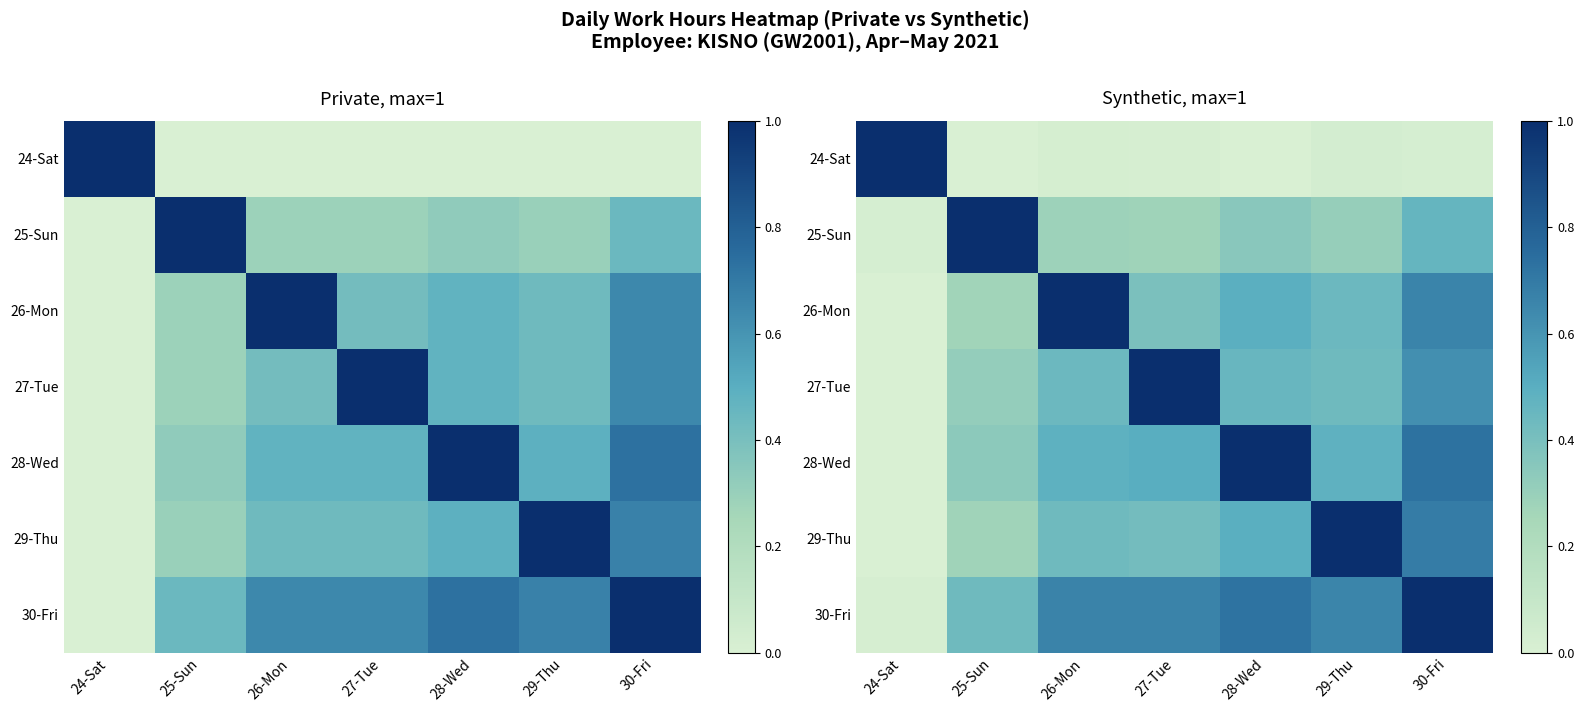

Which category has the highest value across all series?

24-Sat